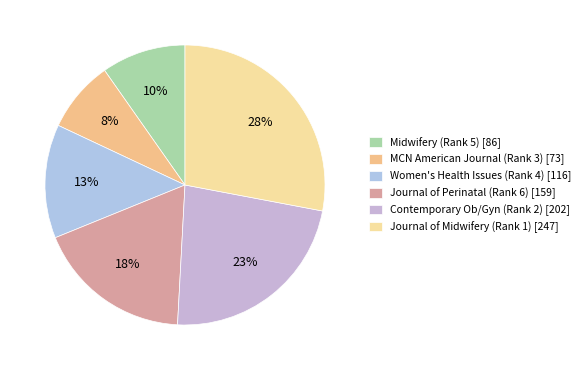

Is Contemporary Ob/Gyn (Rank 2) the majority of the pie?

No